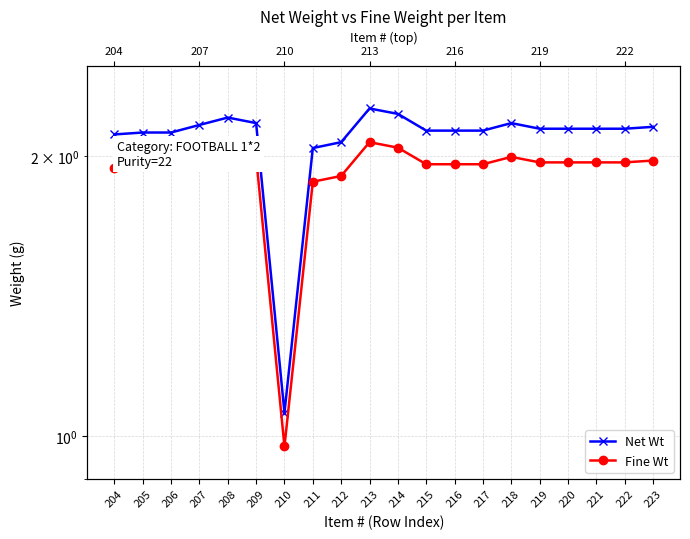

At which label does Net Wt first exceed 2?

204